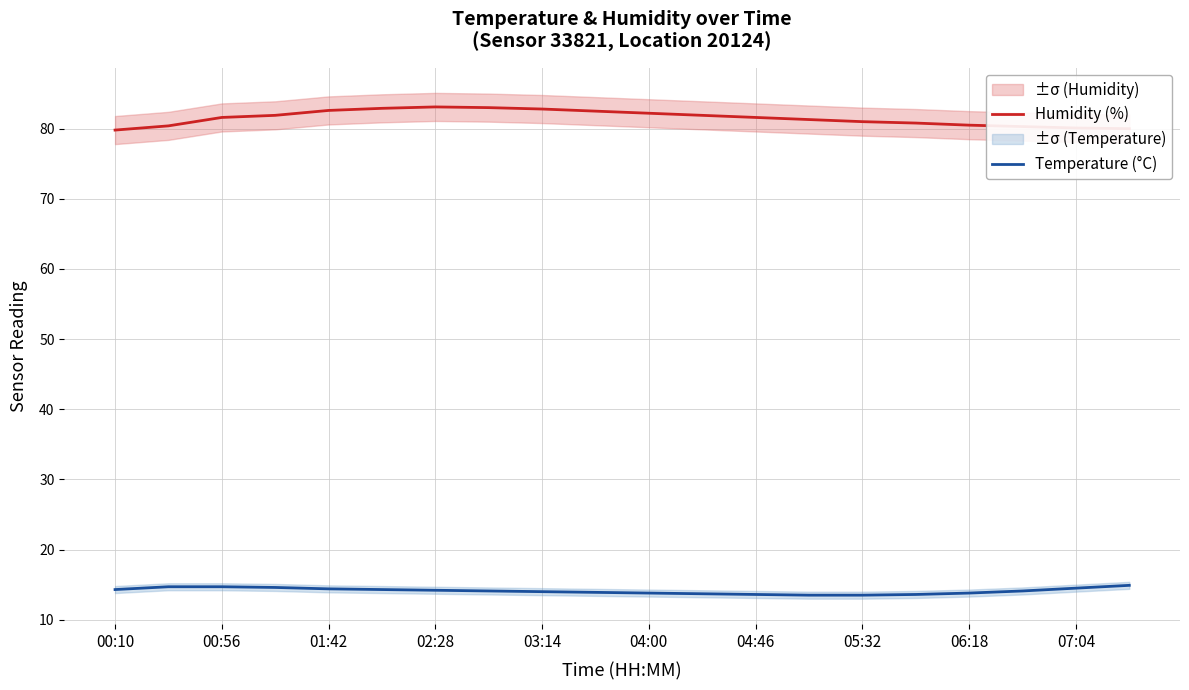

What is the sum of all Humidity (%) values?

1630.3